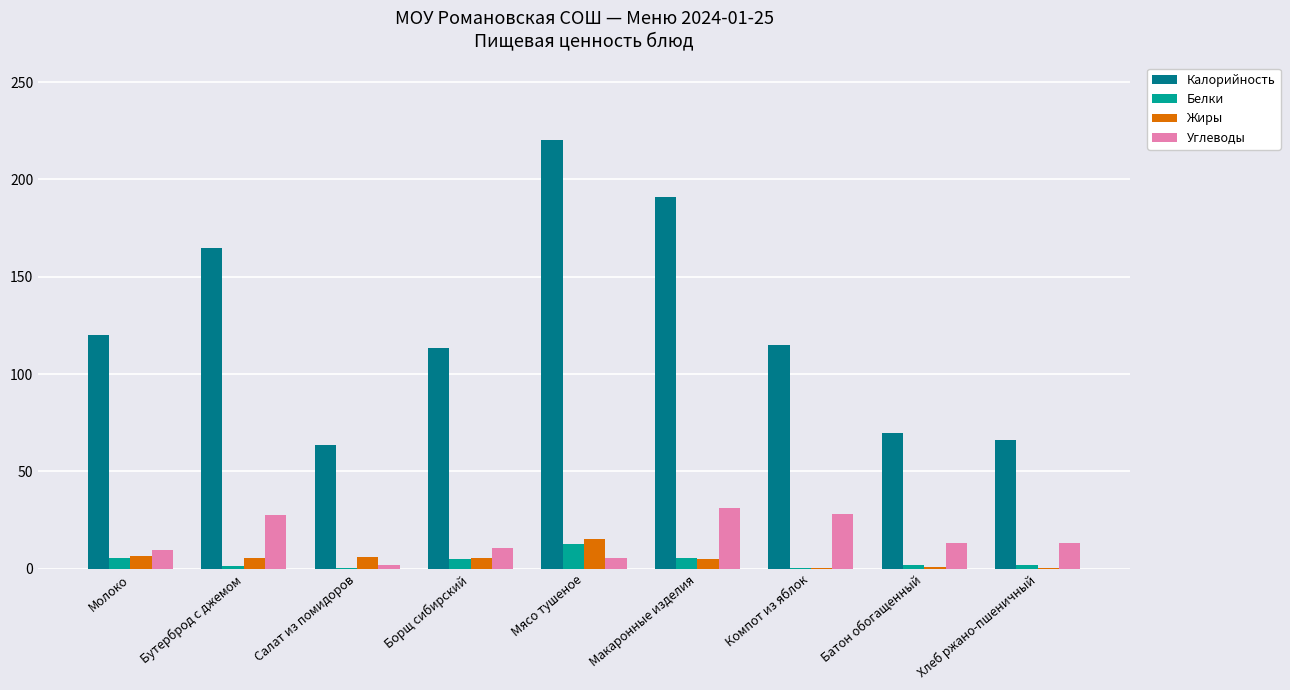

The Жиры series shows 5.9 at Мясо тушеное. True or false?

False